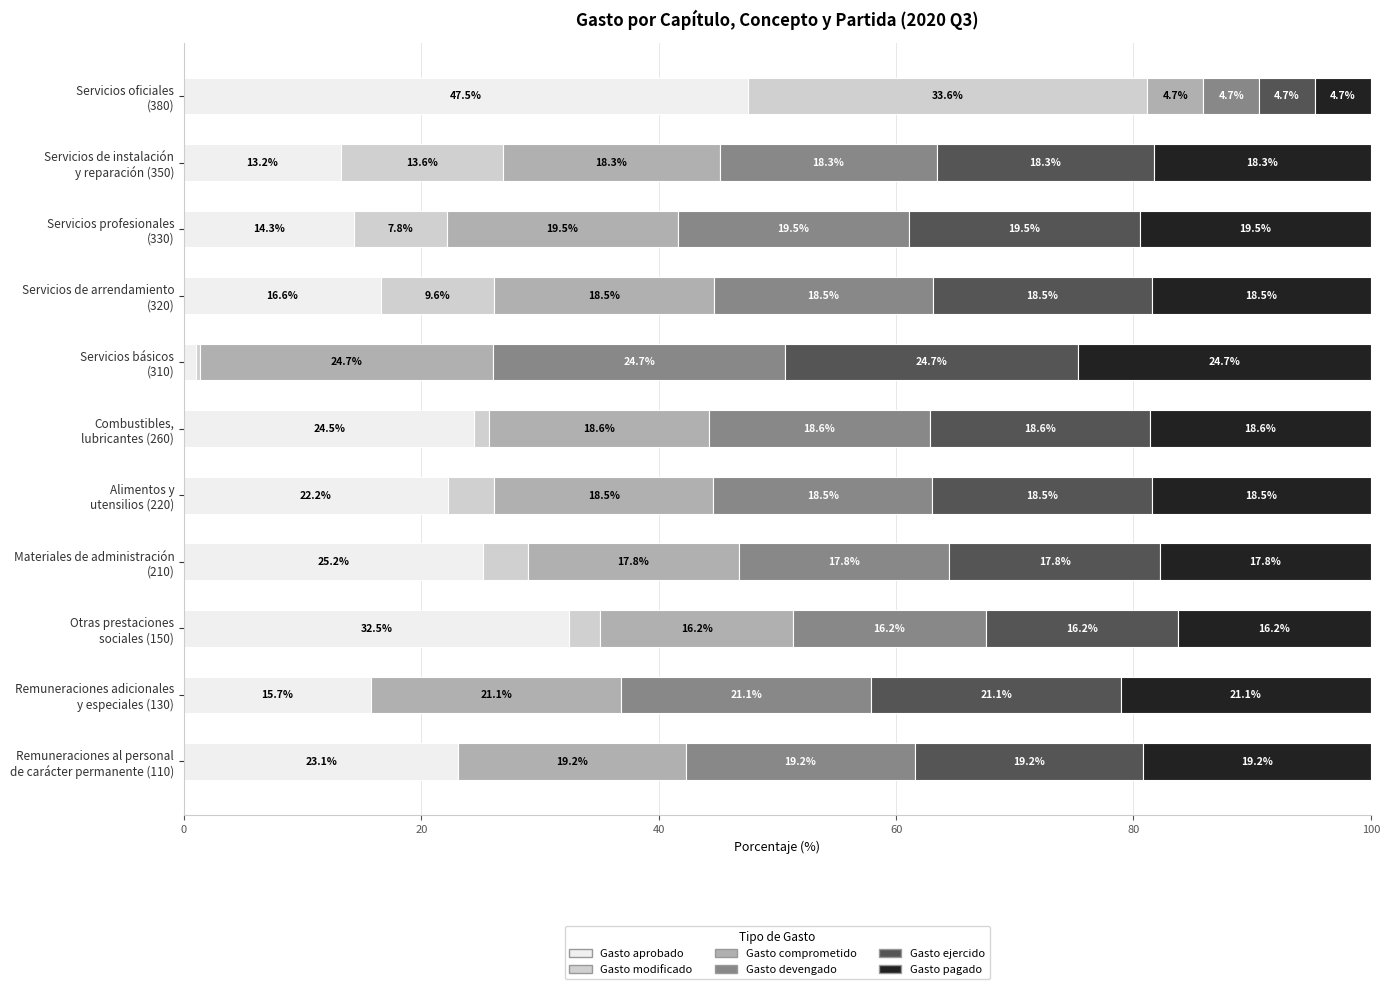

What is the maximum value for Gasto aprobado?

47.5